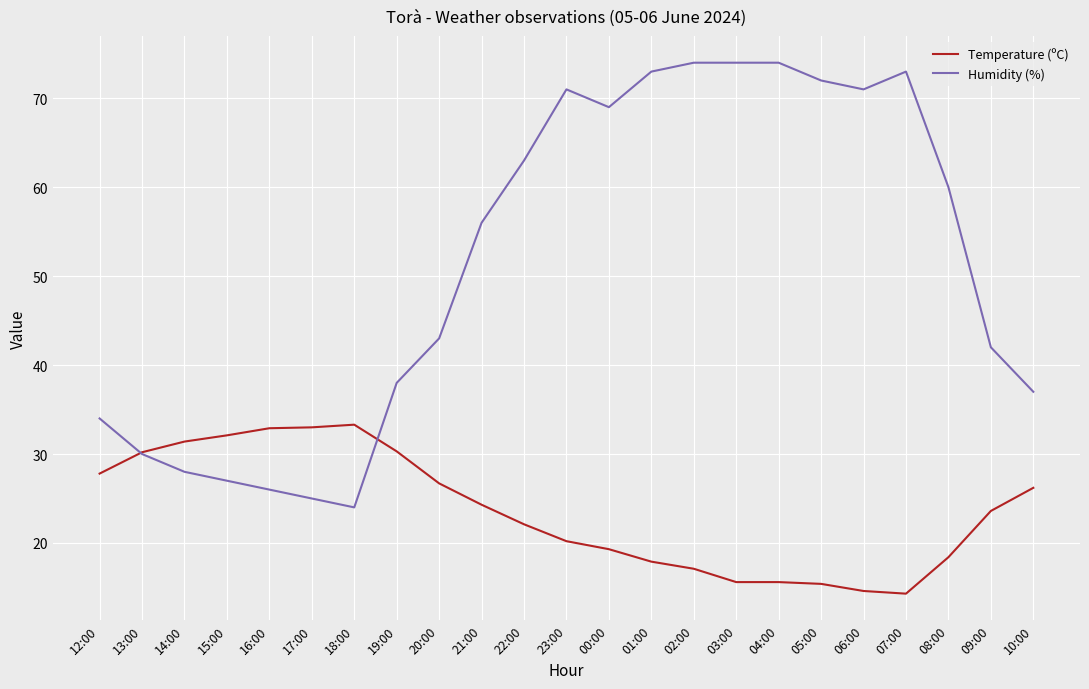

Is the value of Humidity (%) at 14:00 greater than the value of Temperature (ºC) at 02:00?

Yes